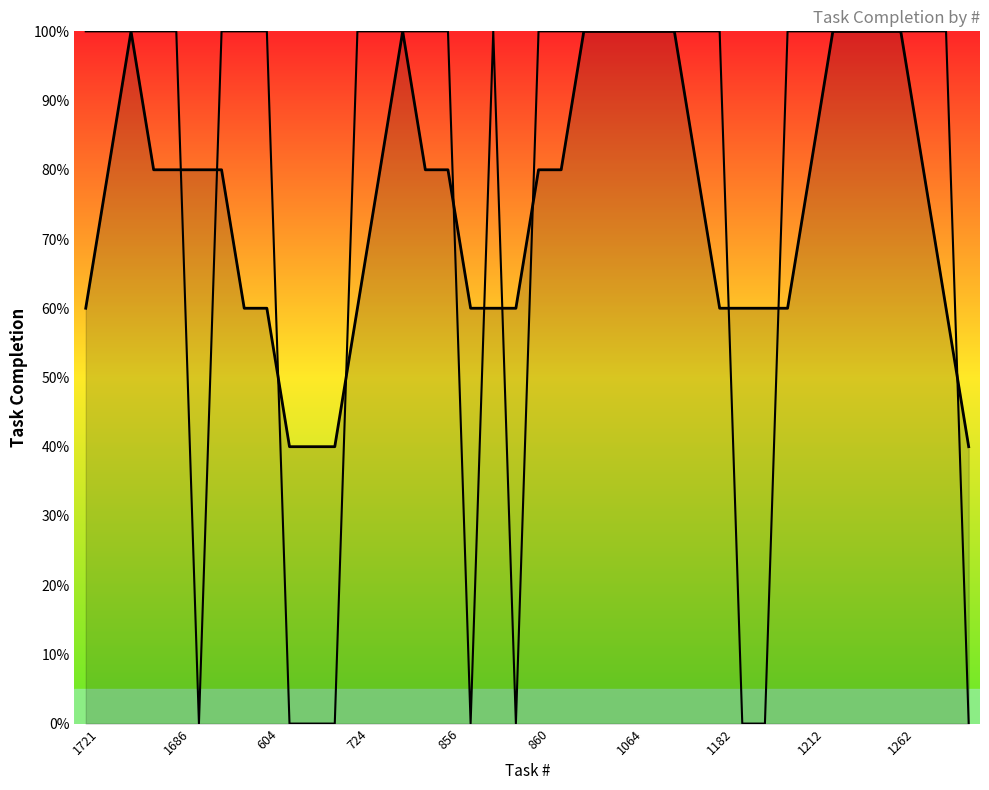

At which label is % Done (smooth) closest to 70?

1721